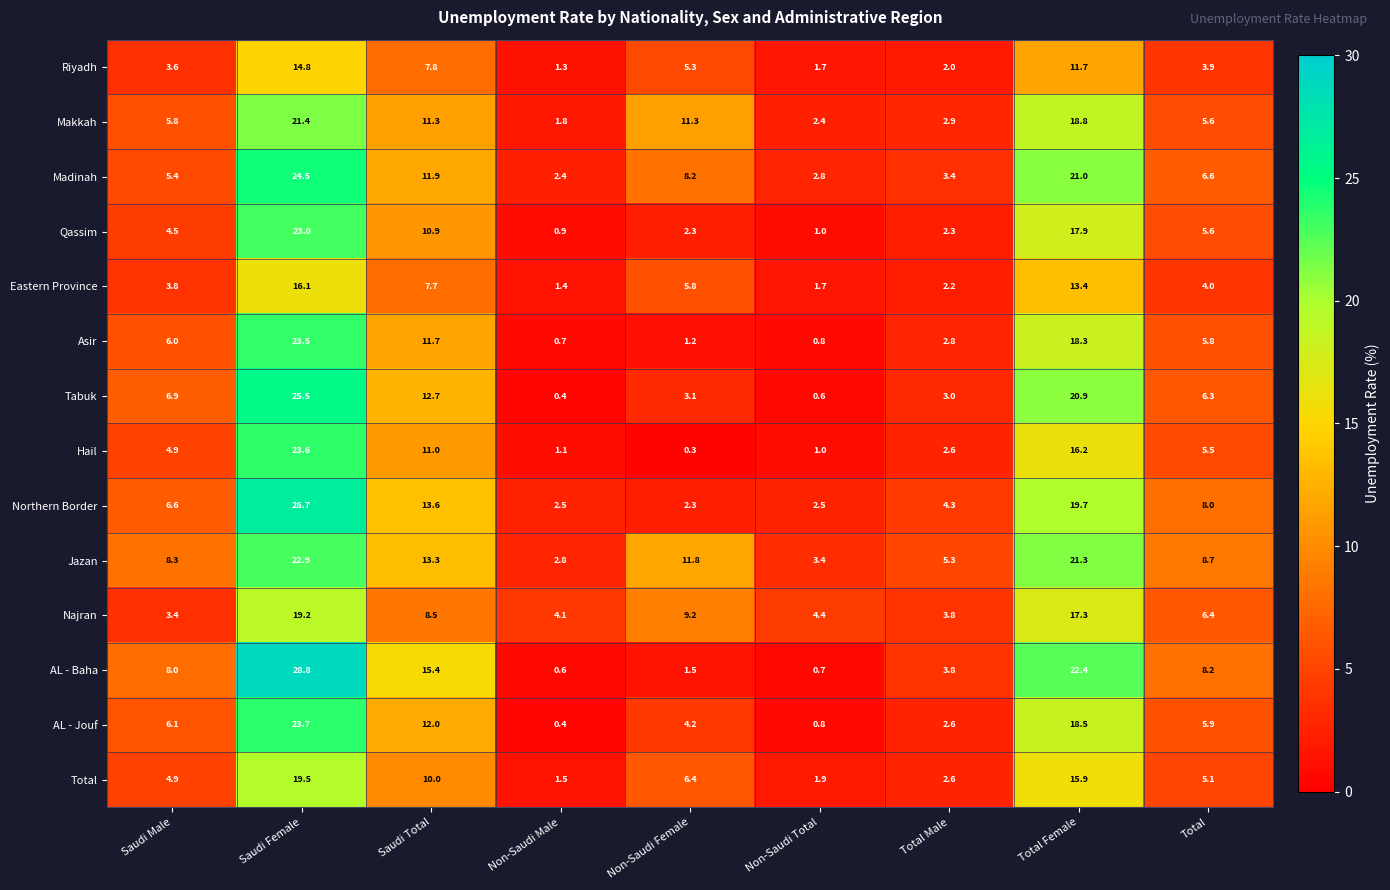

True or false: Eastern Province has a value of 1.7 at Non-Saudi Total.

True